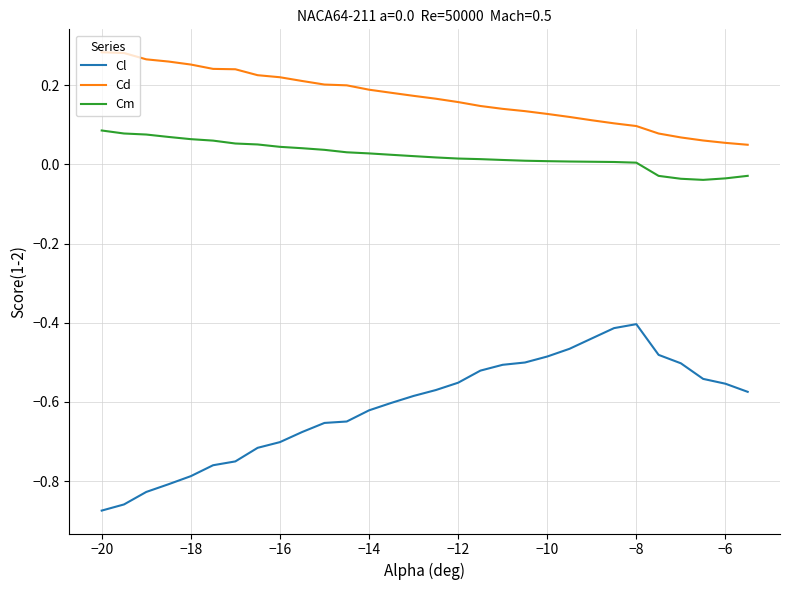

Is this an area chart (filled region under the line)?

No